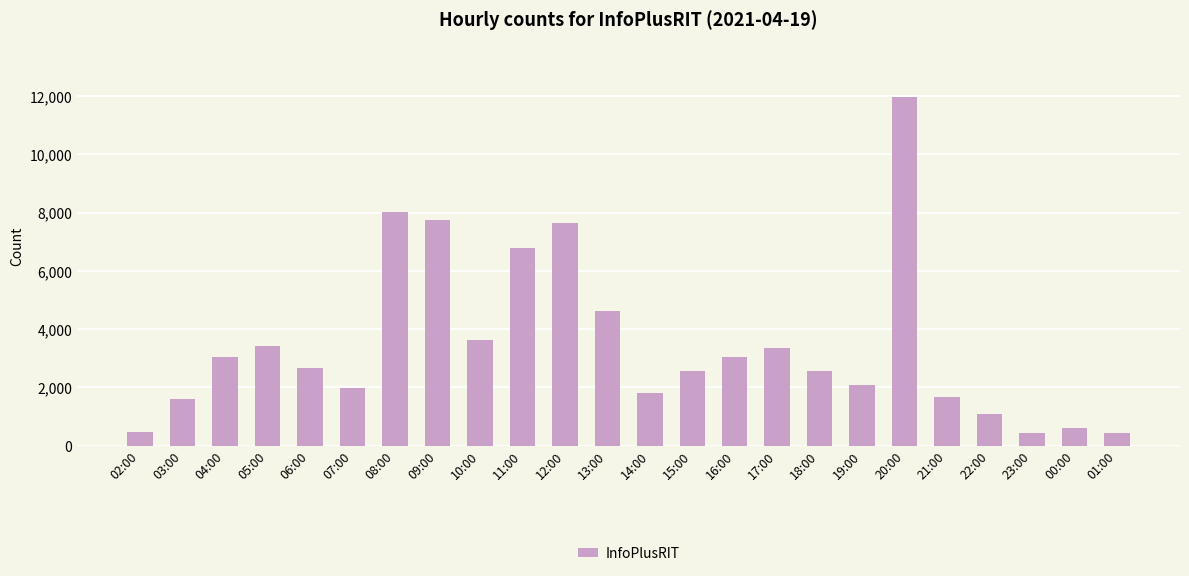

Does the chart contain stacked bars?

No